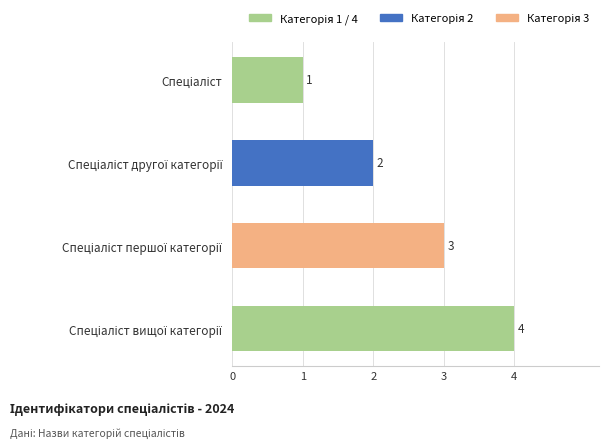

What is the value of the 2nd bar from the top?

2